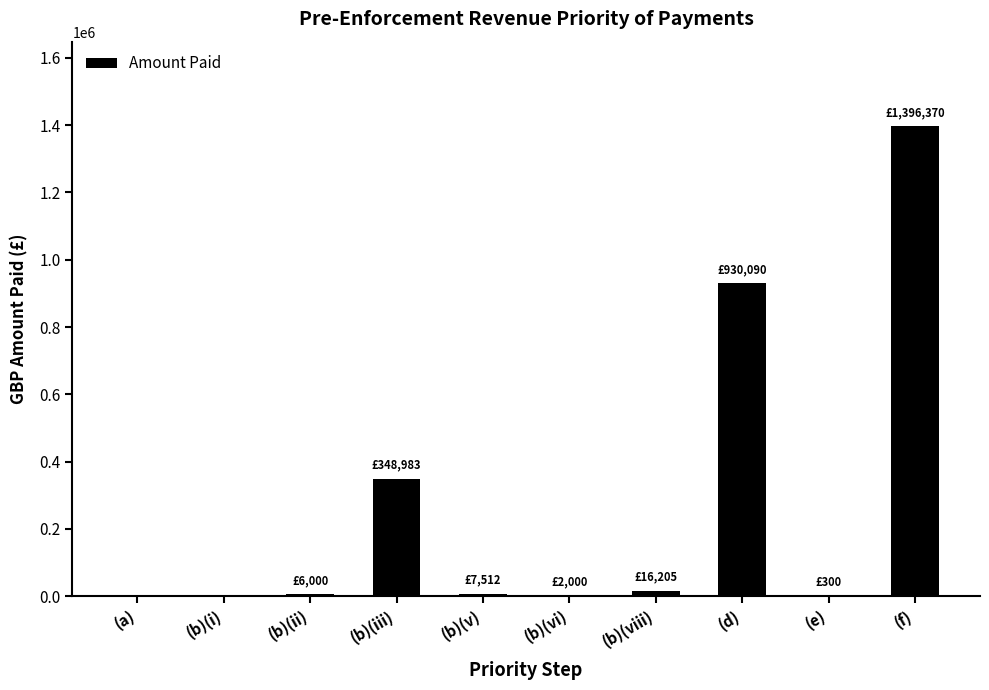

The chart shows a value of 1590881.0 at (d). True or false?

False